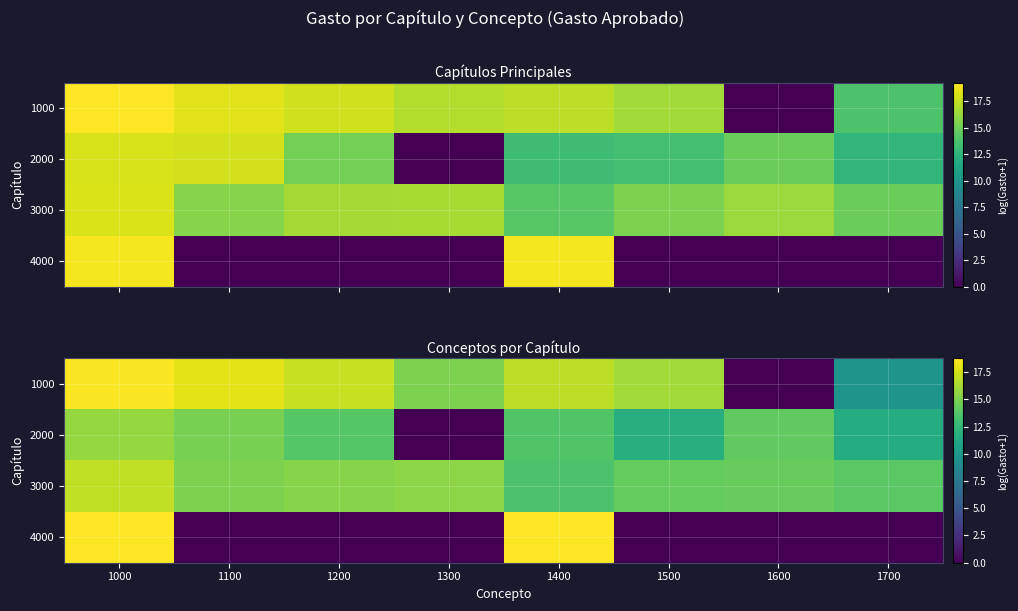

List the labels in order of 3000 value, largest first.

1000, 1300, 1200, 1100, 1600, 1500, 1700, 1400